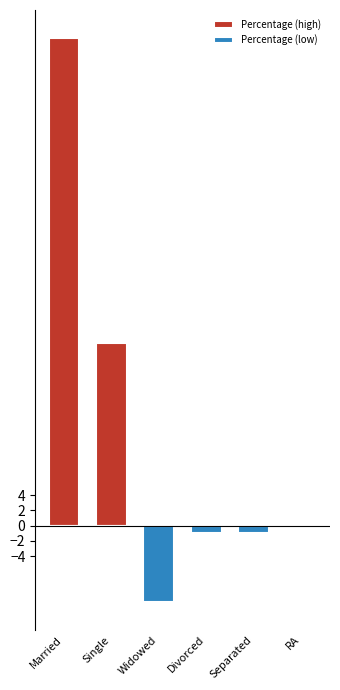

What position from the left is Married?

1